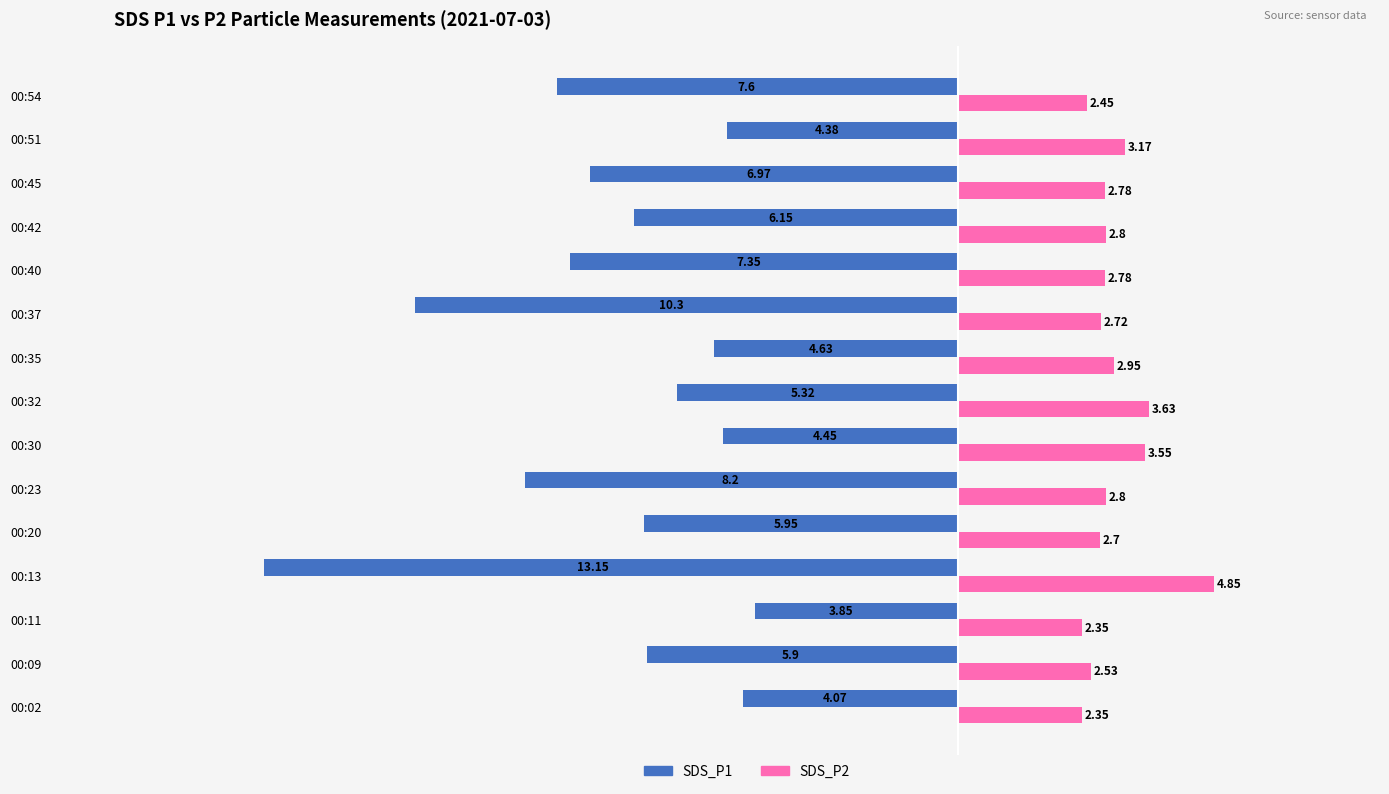

What is the difference between the highest and lowest values at 00:09?

8.4